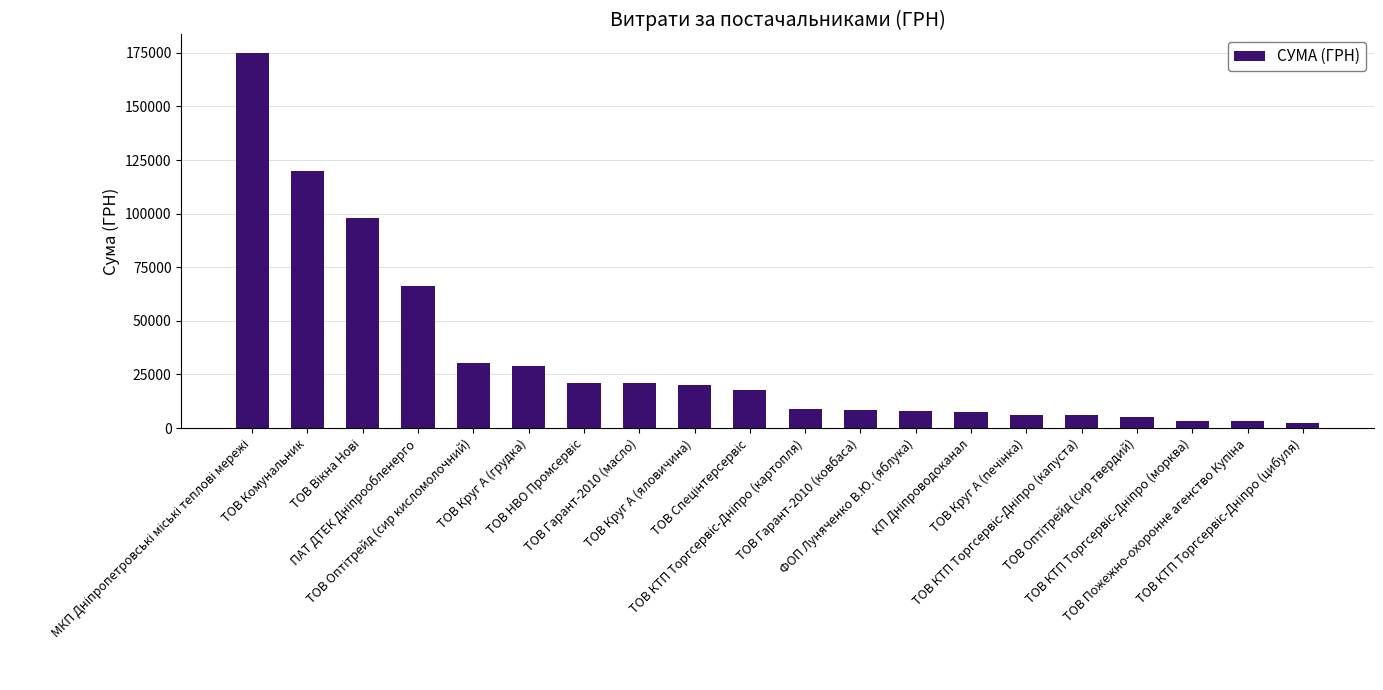

What is the maximum value shown in the chart?

174811.3